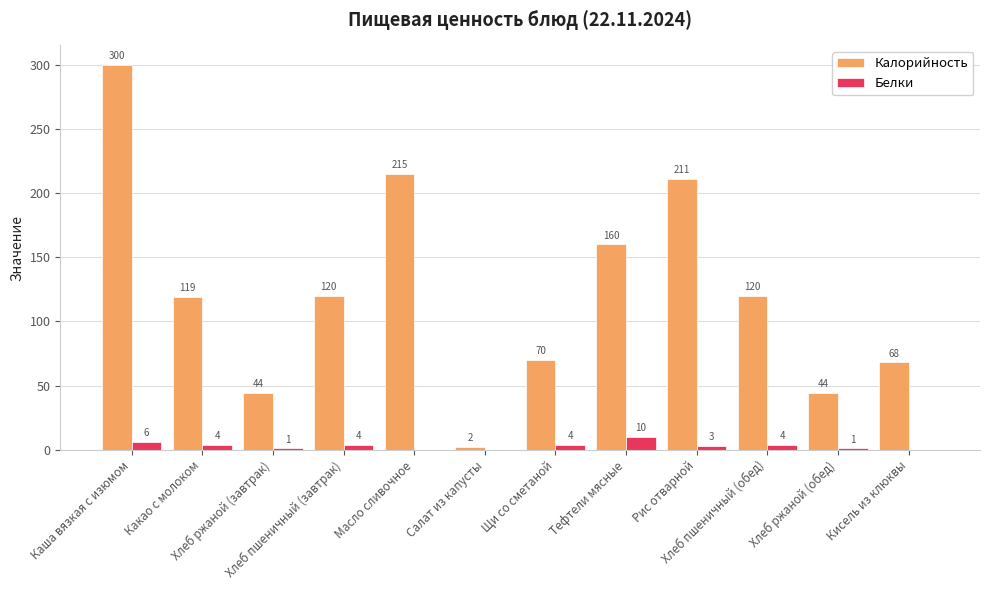

Which series has the largest total across all categories?

Калорийность